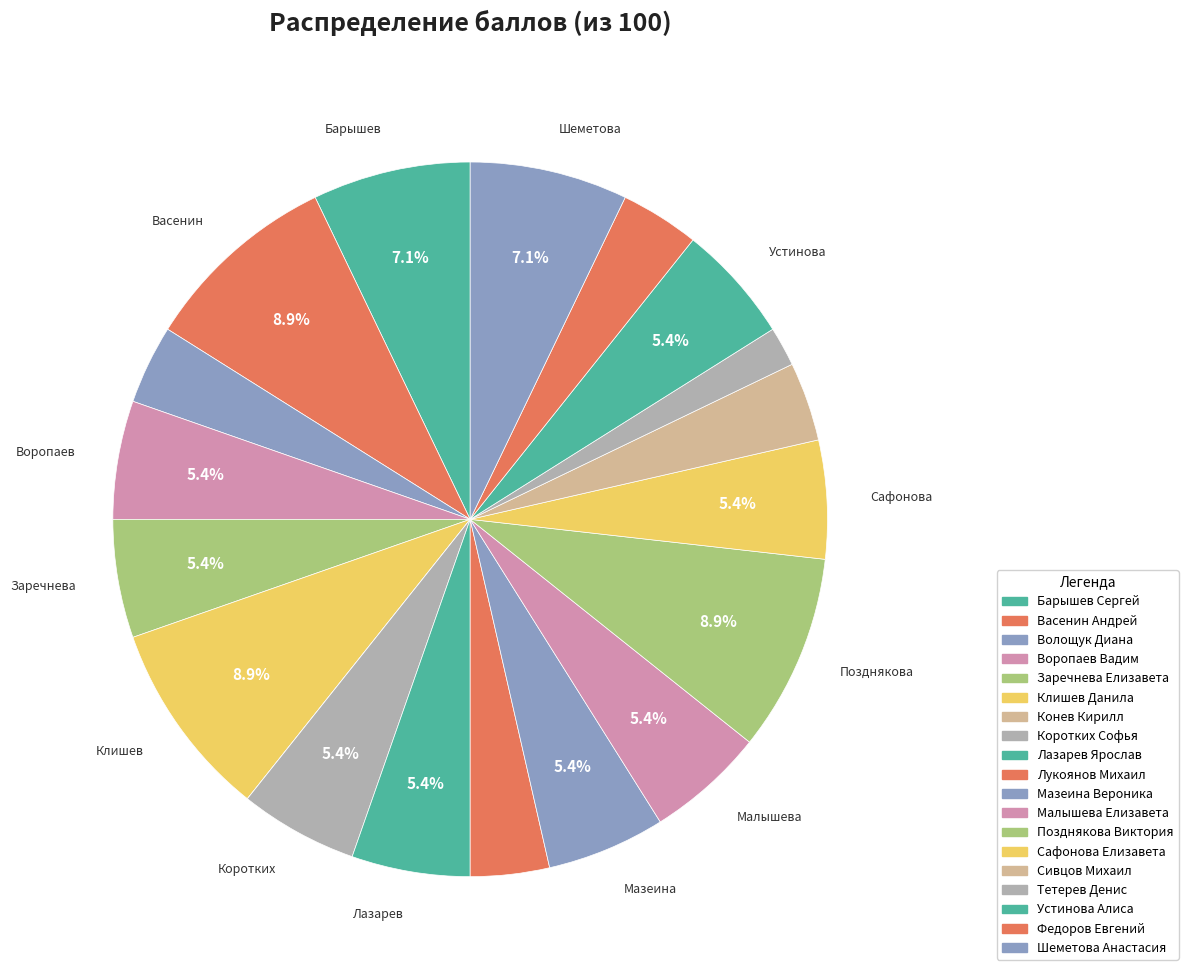

The Барышев Сергей slice represents 12% of the pie. True or false?

False